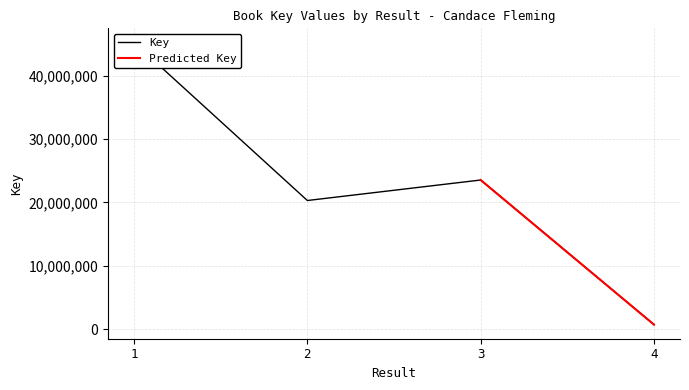

What is the ratio of the value at 3 to the value at 1?

0.5